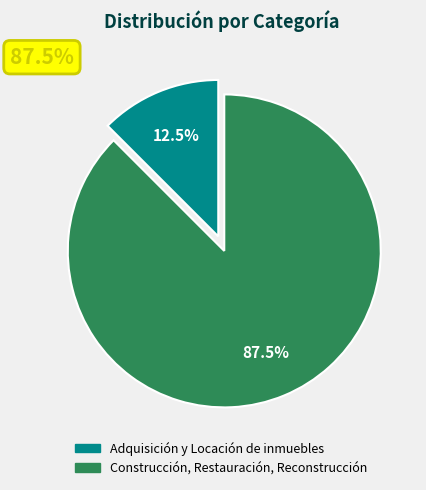

The Construcción, Restauración, Reconstrucción slice represents 93% of the pie. True or false?

False